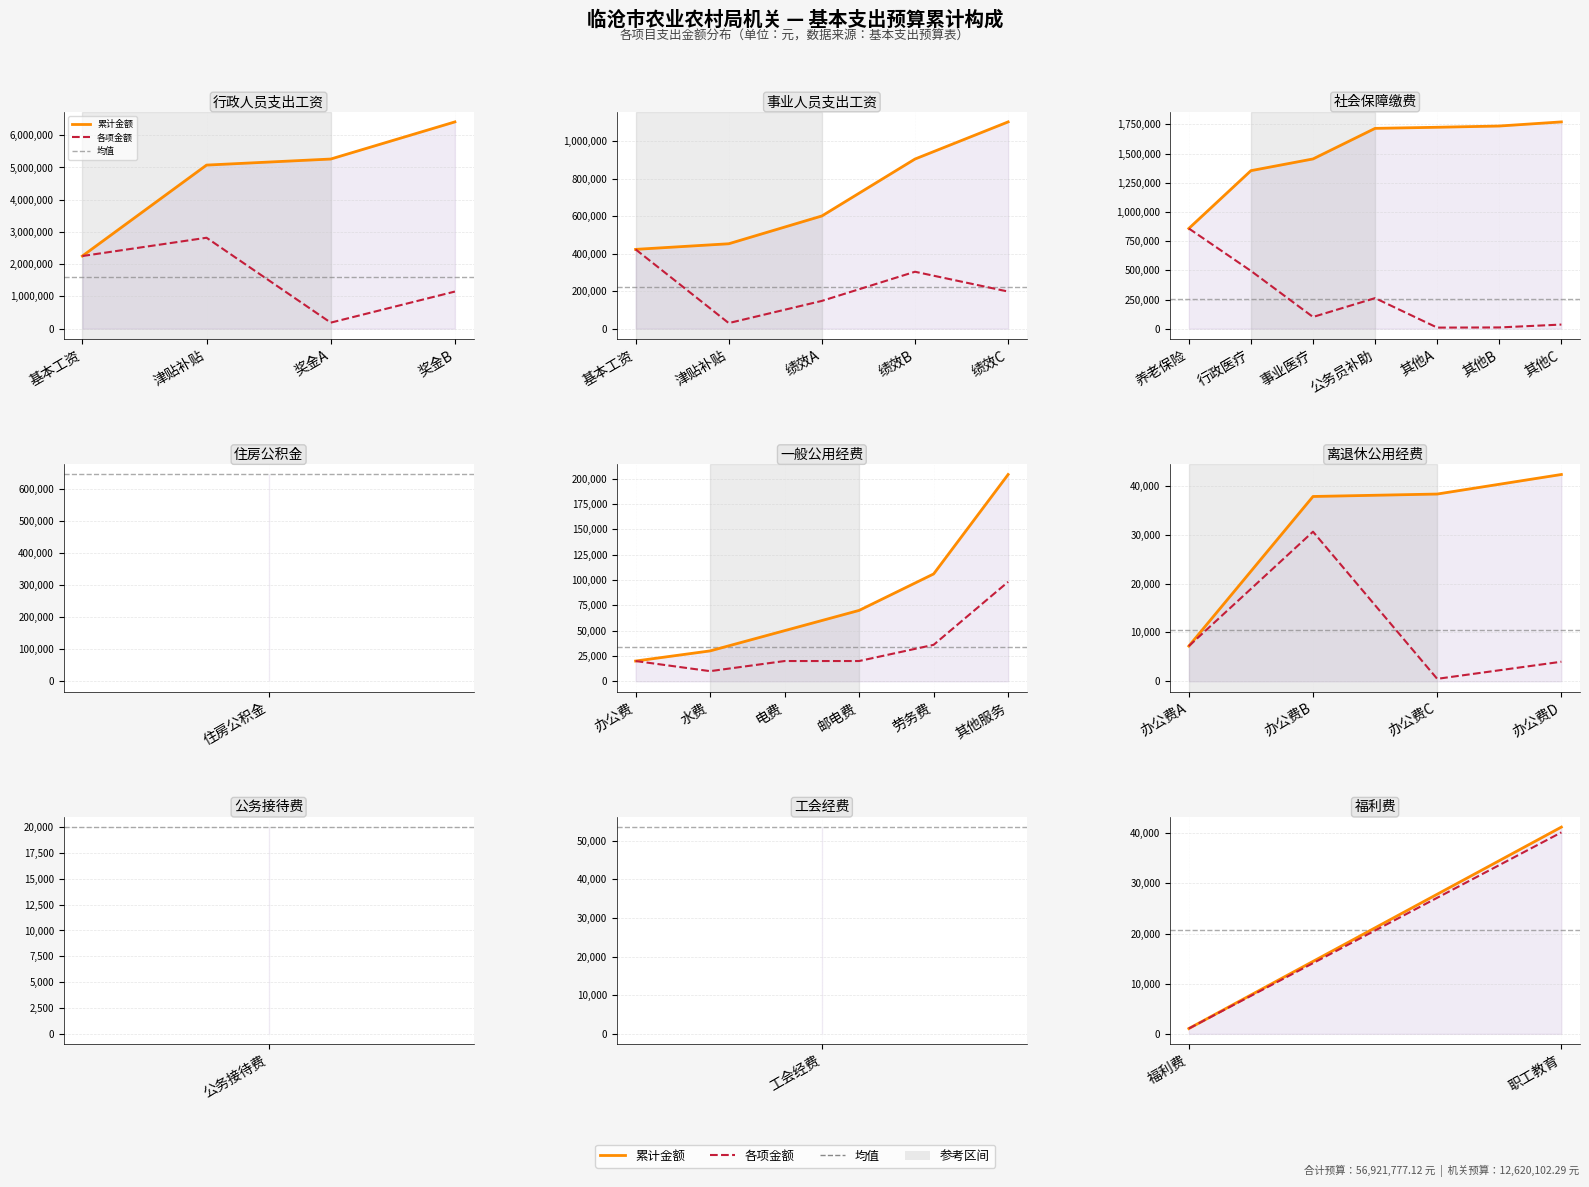

The 累计金额 series shows 507.6 at 福利费. True or false?

False